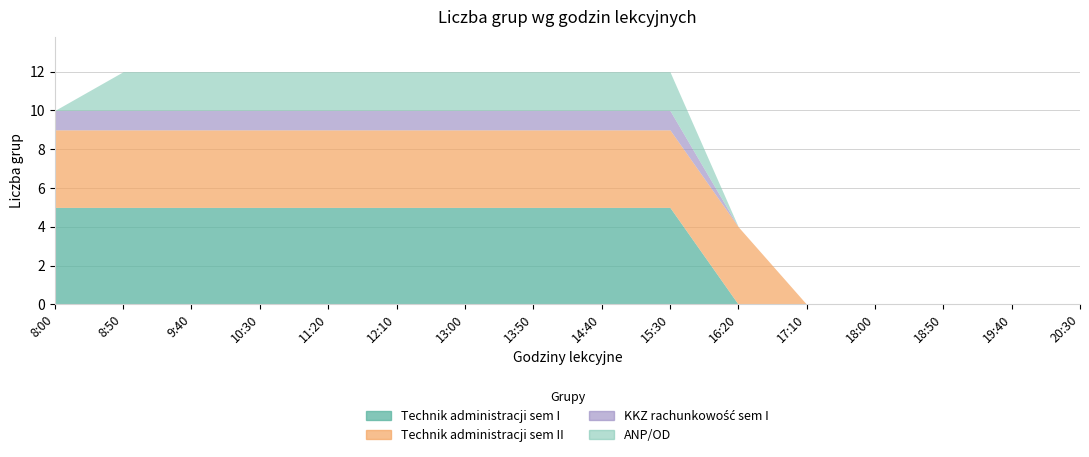

What is the label of the 10th point from the left?

15:30